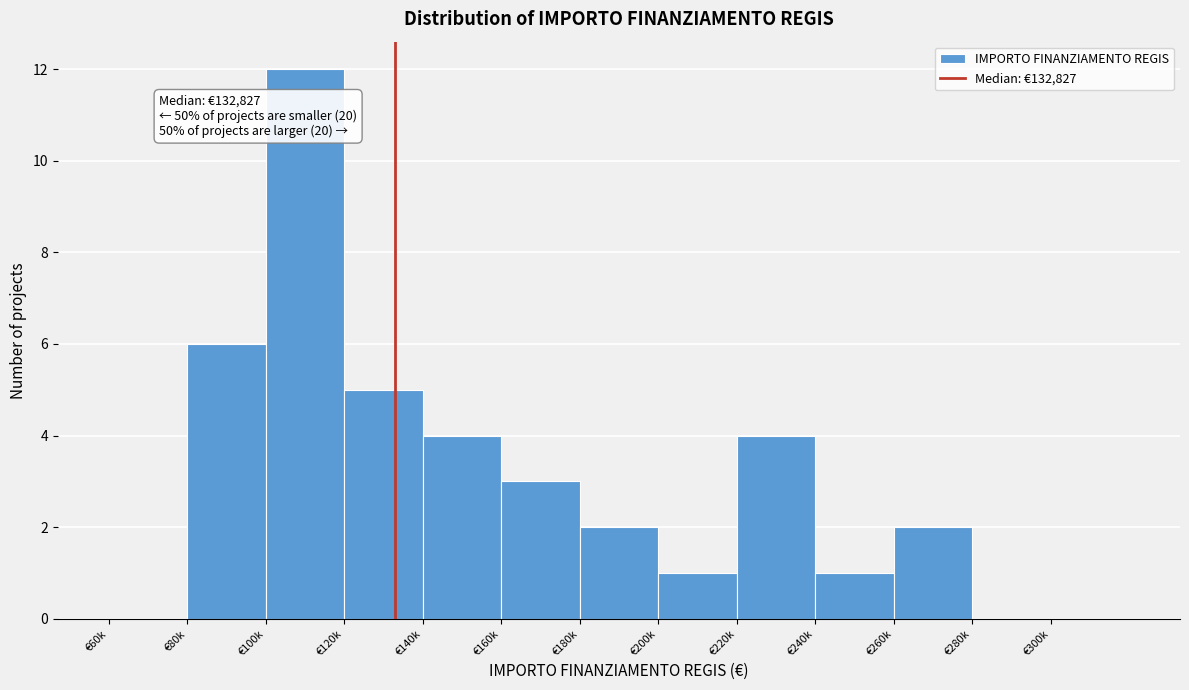

Reading left to right, extract all data points from this chart.

€60k=0	€80k=6	€100k=12	€120k=5	€140k=4	€160k=3	€180k=2	€200k=1	€220k=4	€240k=1	€260k=2	€280k=0	€300k=0